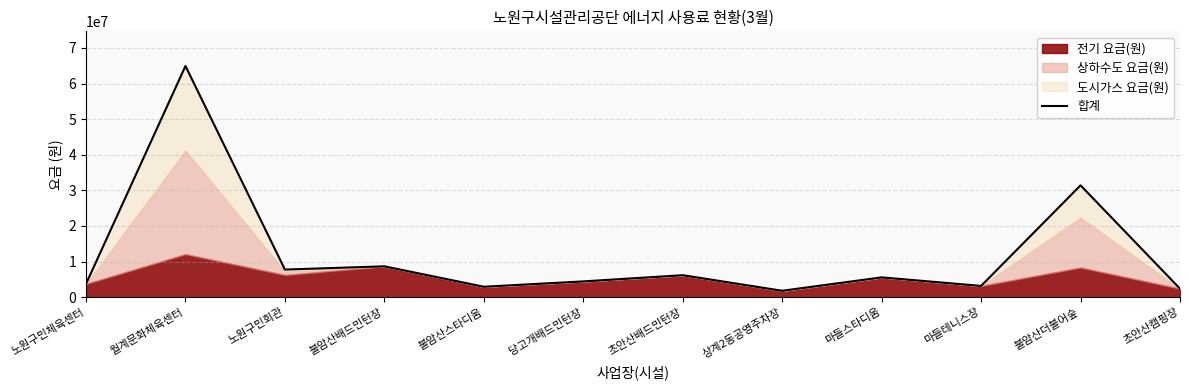

What is the difference between the maximum and minimum values?

63144770